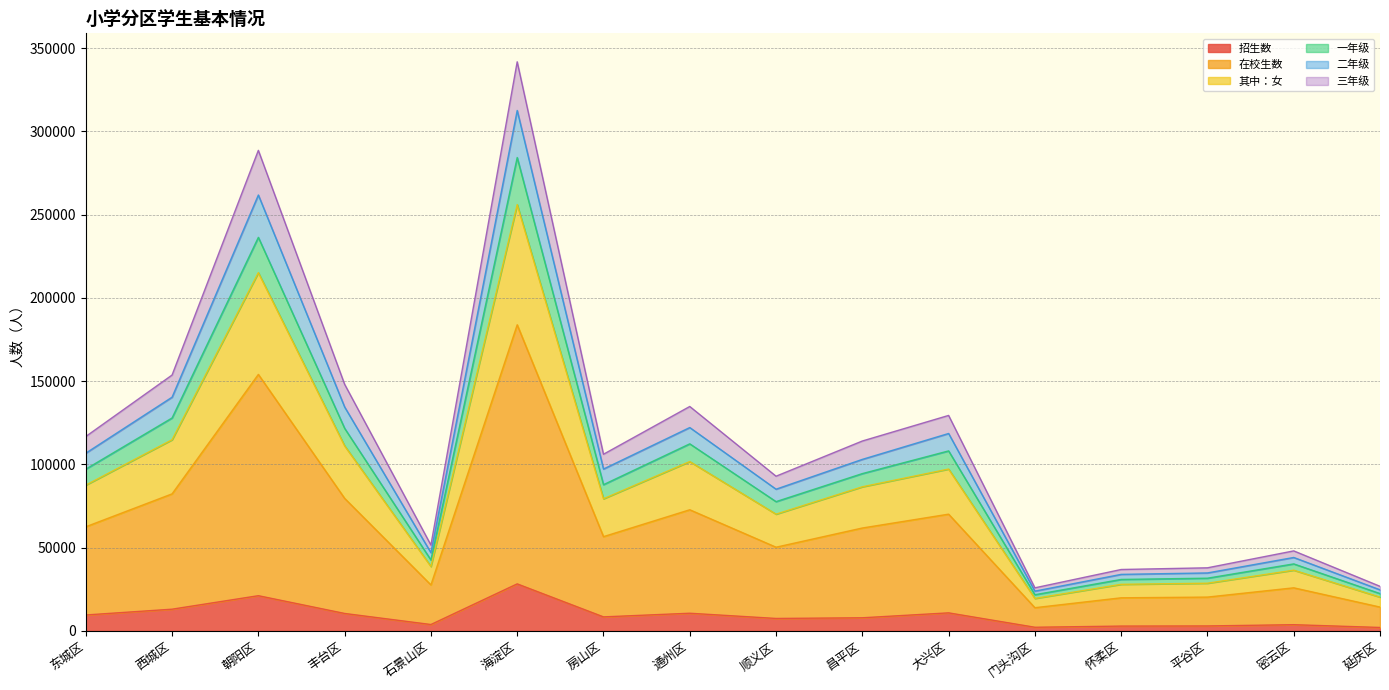

At which label does 在校生数 reach its peak?

海淀区